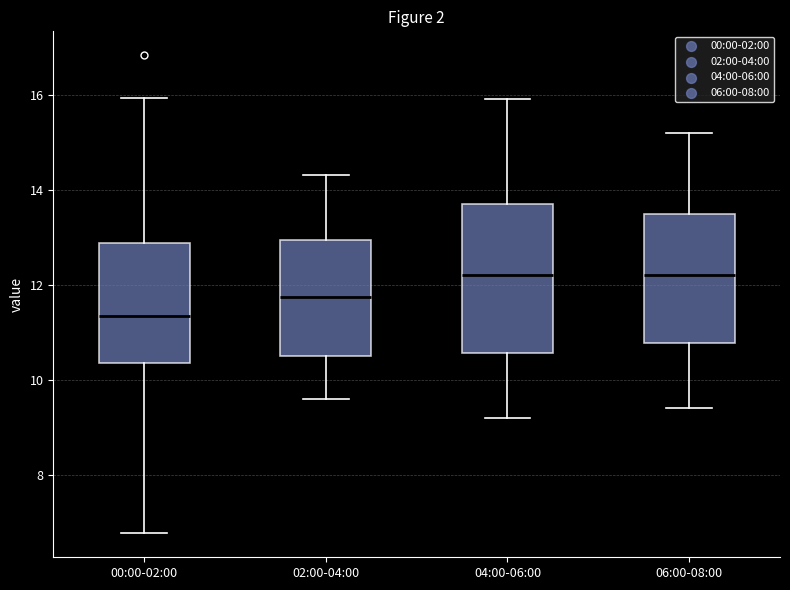

Which box is the tallest, from its lower edge to its upper edge?

04:00-06:00